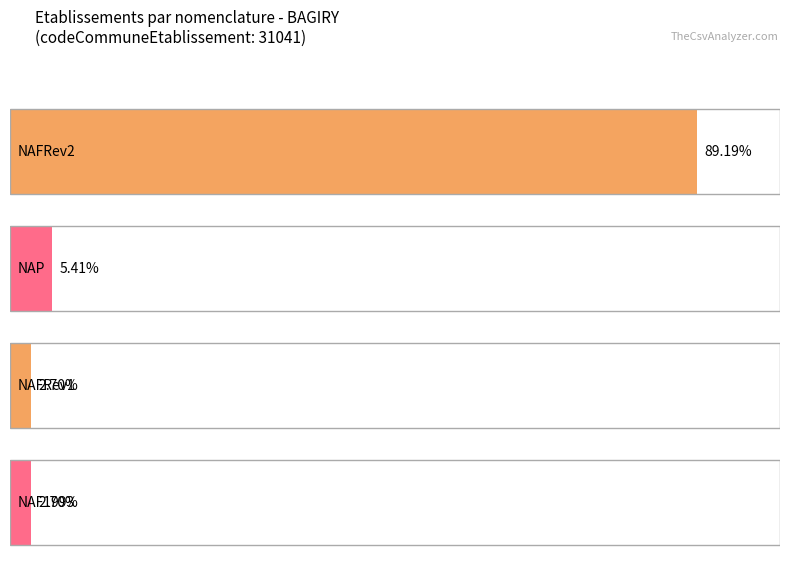

List the labels in order of value, largest first.

NAFRev2, NAP, NAFRev1, NAF1993